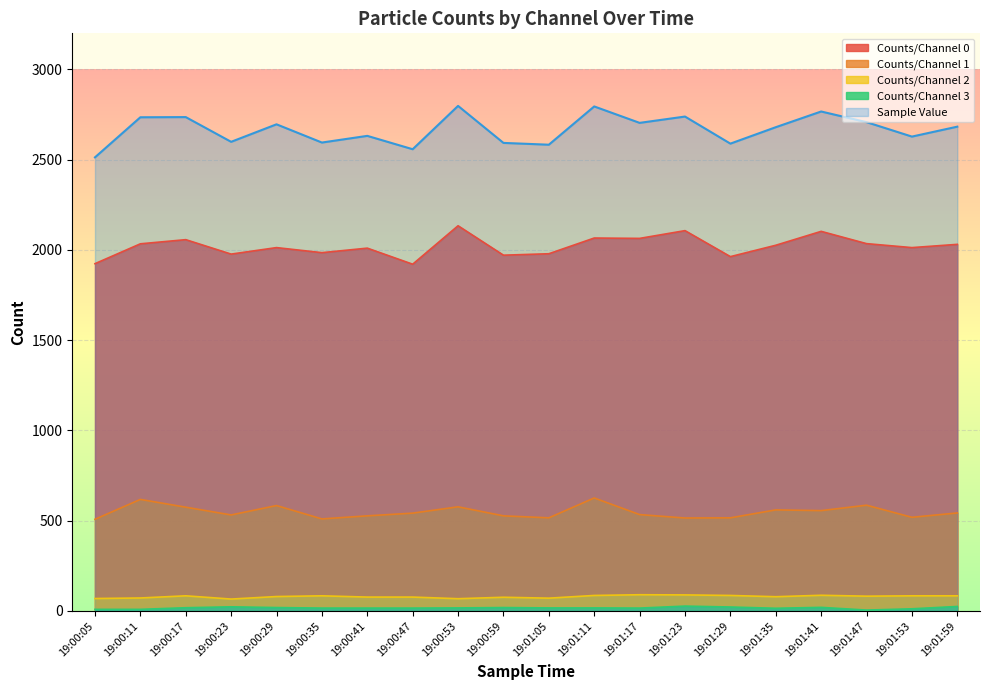

Which series has the widest spread of values?

Sample Value